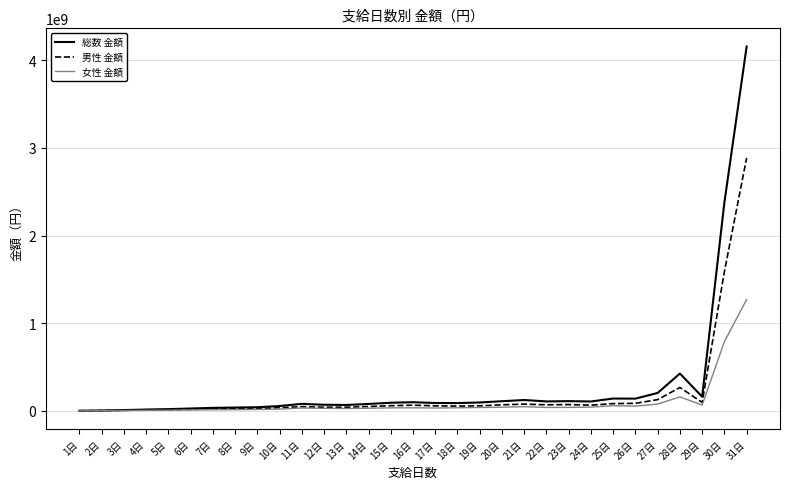

At which label is 女性 金額 closest to 635360801?

30日